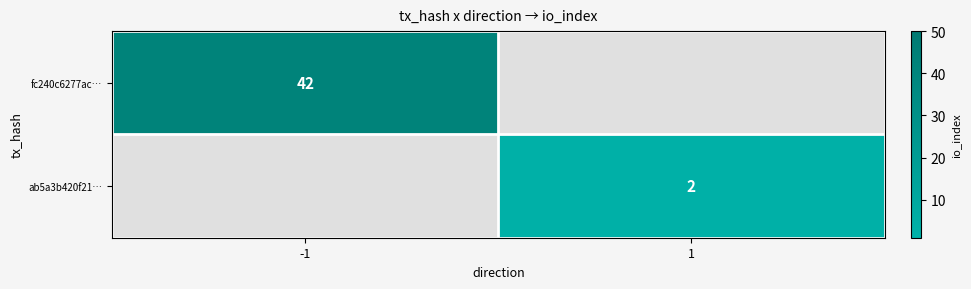

The value of ab5a3b420f21… at 1 is 1. True or false?

False